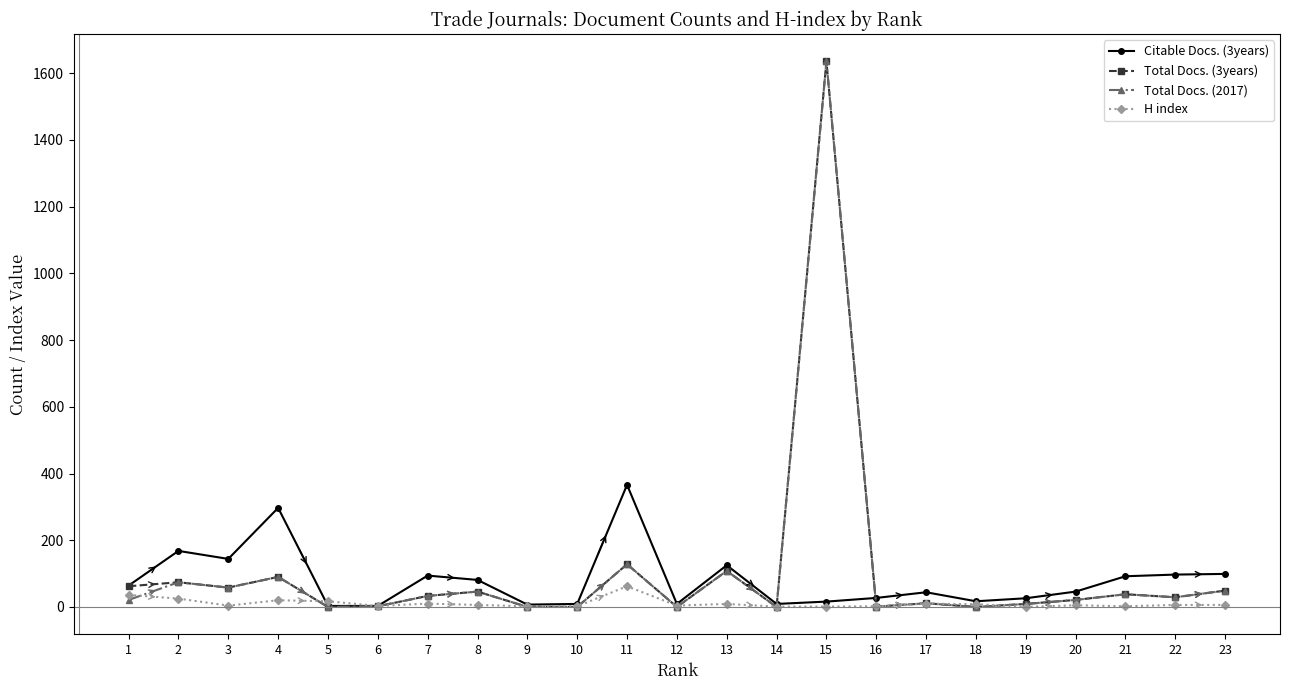

The value of Total Docs. (2017) at 5 is 0. True or false?

True